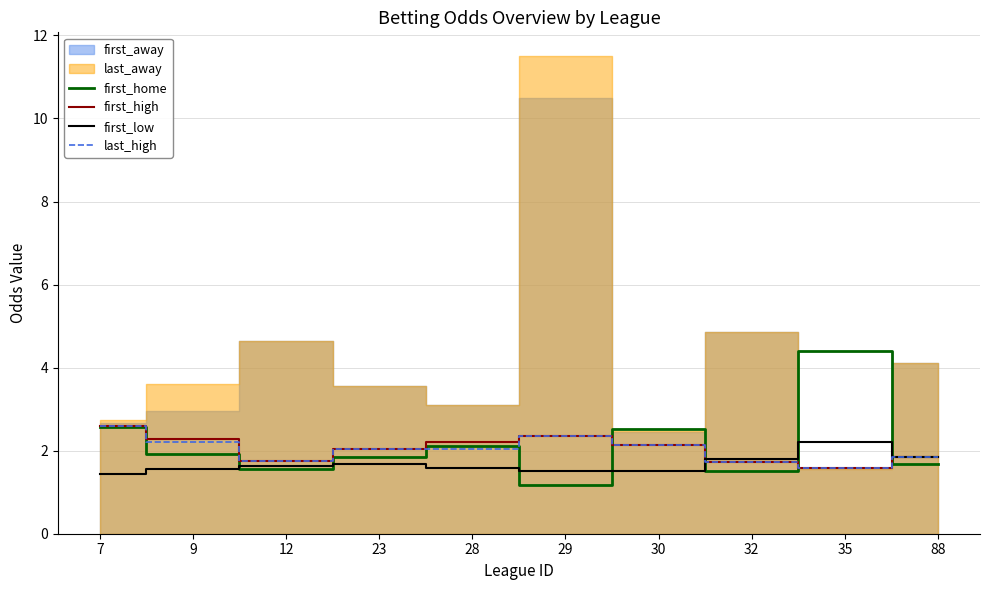

Reading left to right, what are all the values shown in this chart?

first_home: 7=2.6	9=1.9	12=1.6	23=1.9	28=2.1	29=1.2	30=2.5	32=1.5	35=4.4	88=1.7
first_high: 7=2.6	9=2.3	12=1.8	23=2.0	28=2.2	29=2.4	30=2.1	32=1.7	35=1.6	88=1.9
first_low: 7=1.4	9=1.6	12=1.6	23=1.7	28=1.6	29=1.5	30=1.5	32=1.8	35=2.2	88=1.9
last_high: 7=2.6	9=2.2	12=1.8	23=2.0	28=2.0	29=2.4	30=2.1	32=1.7	35=1.6	88=1.9